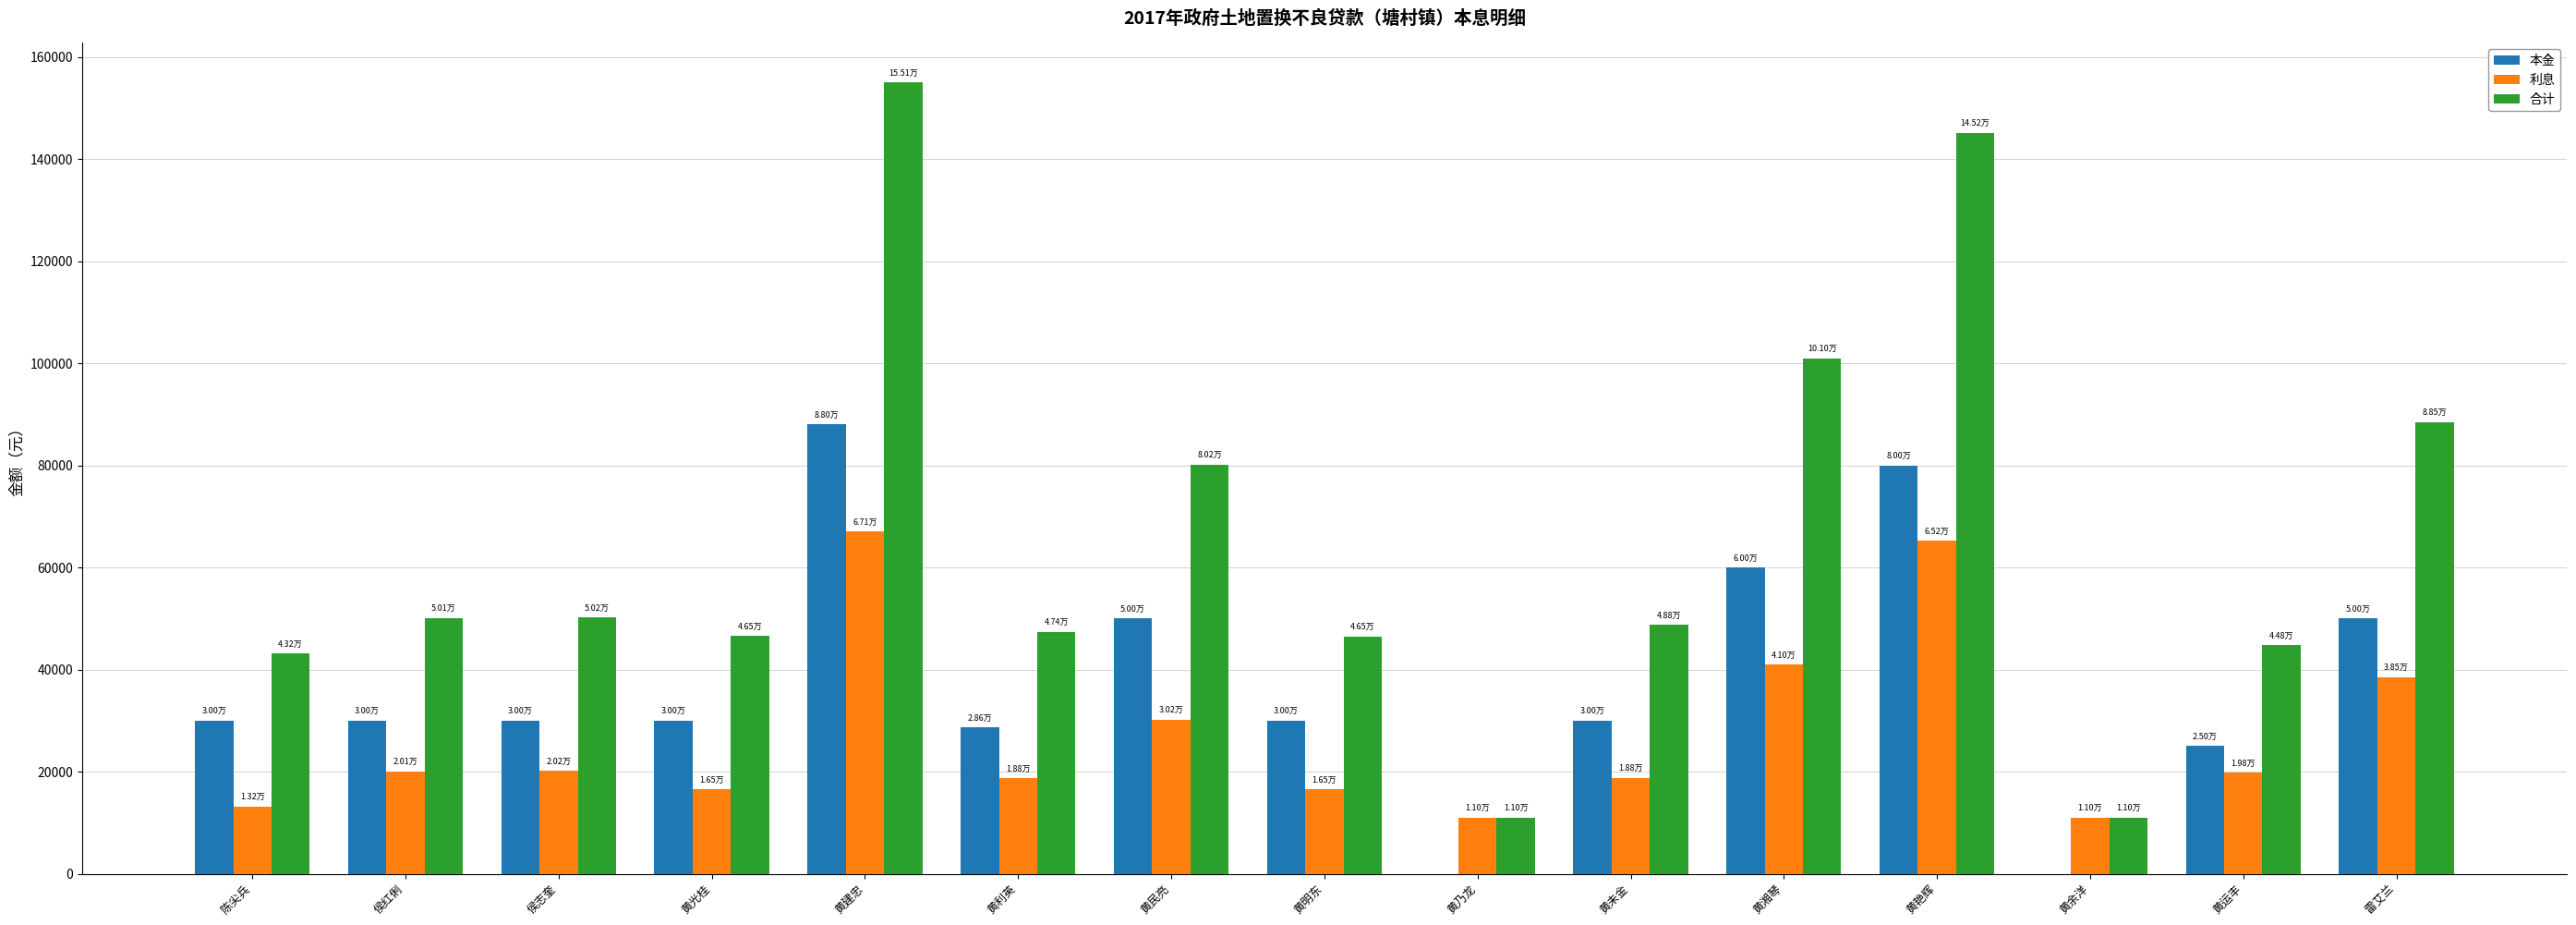

Is the value of 本金 at 黄未金 greater than the value of 利息 at 黄光桂?

Yes